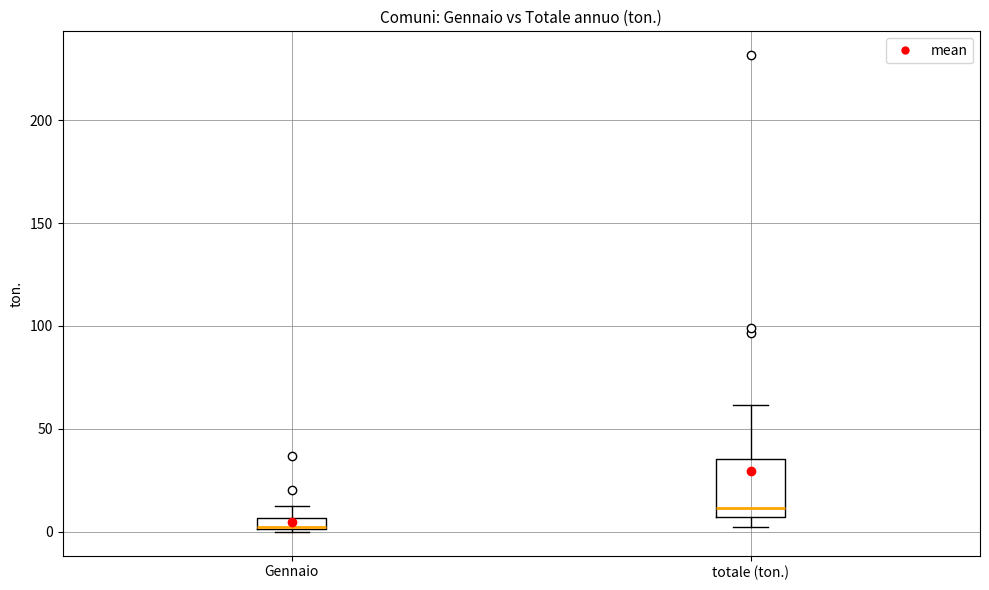

Where is the upper edge of the box for totale (ton.) on the y-axis? The values are not printed on the chart, so give them approximately, as read against the axis.

35